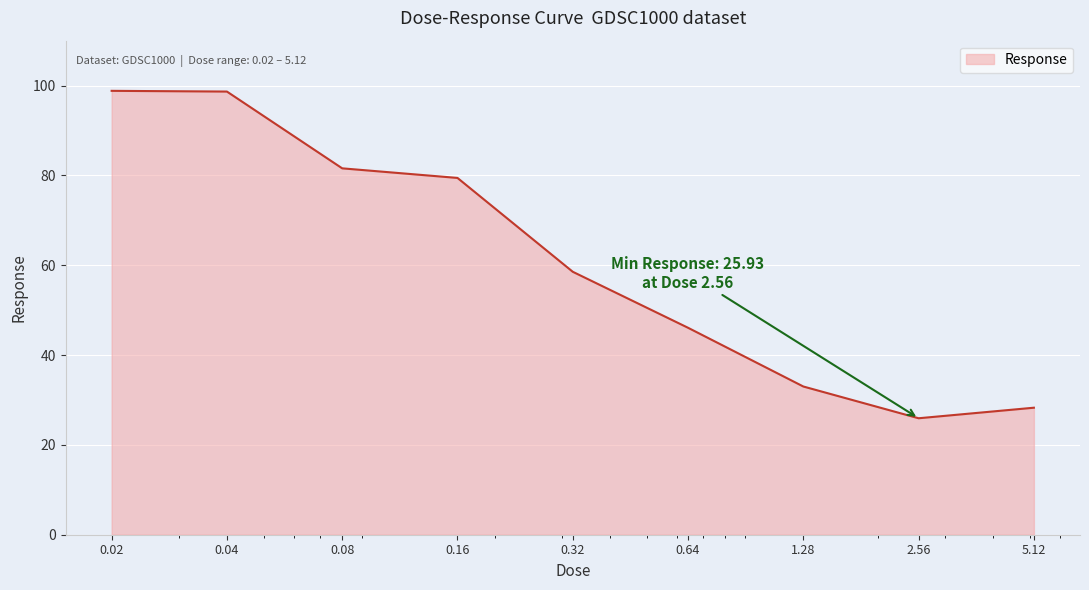

What is the greatest value displayed?

98.8